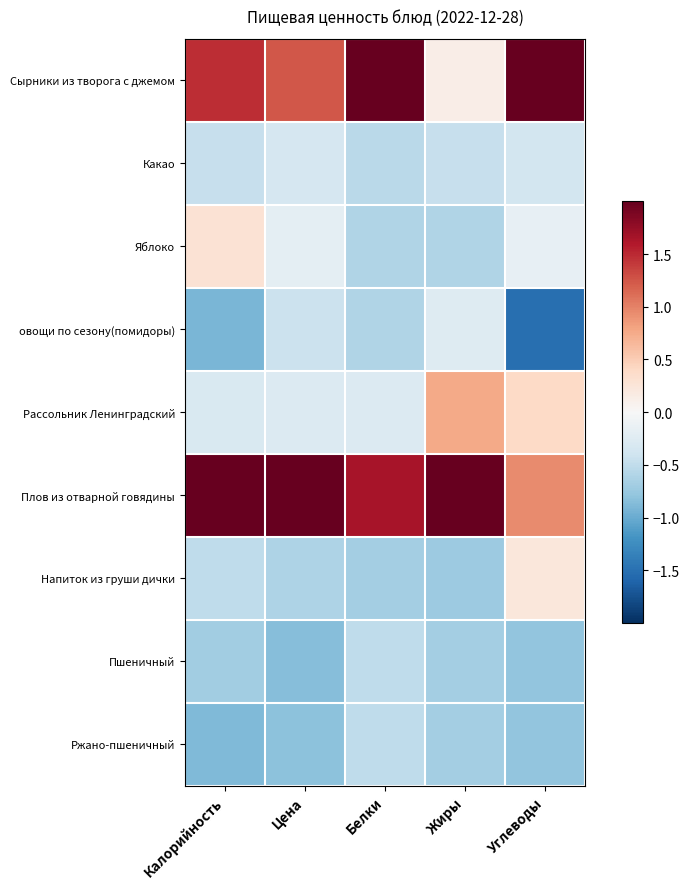

Which series has the largest total across all categories?

Плов из отварной говядины